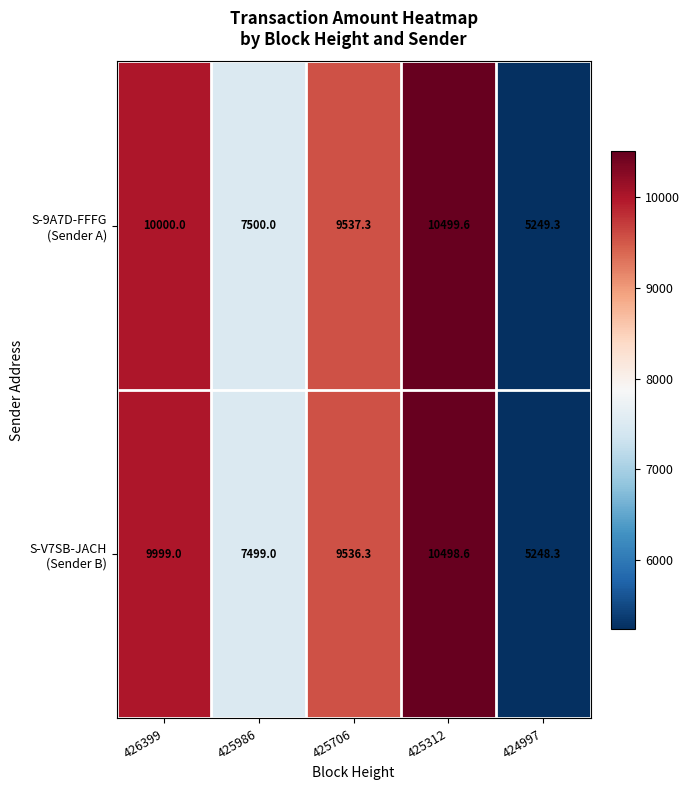

Count the number of data series in this chart.

2